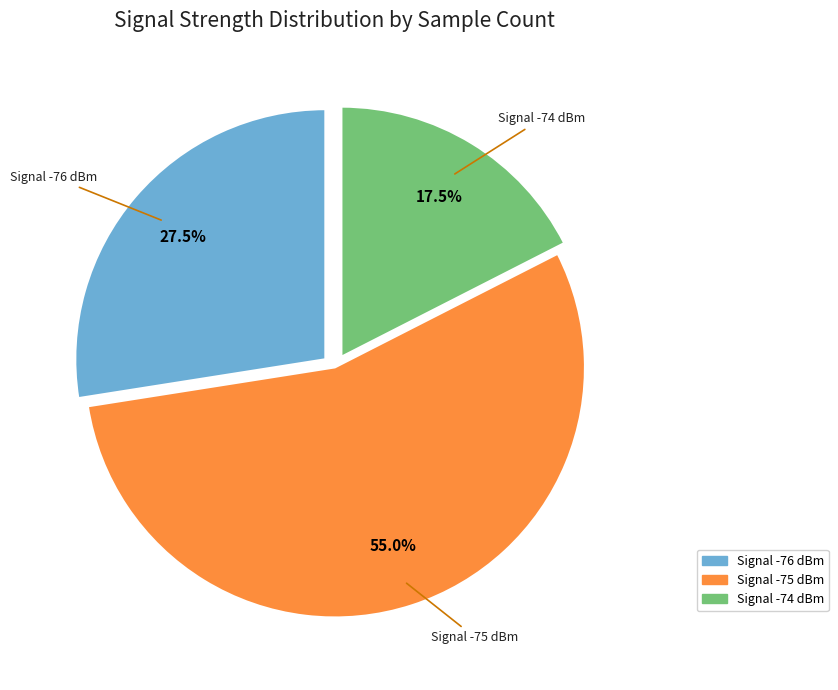

Is there any slice that represents more than half of the pie?

Yes